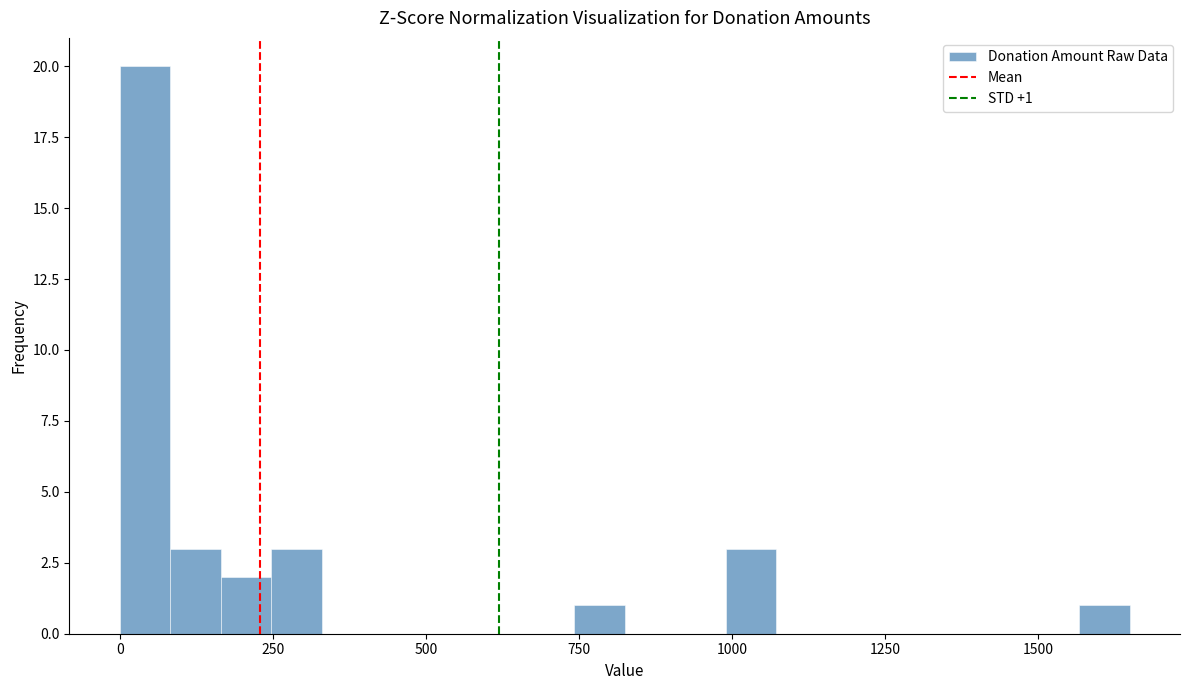

Around what value on the x-axis is the tallest bar? Give the approximate position of its centre, as read against the axis.

50